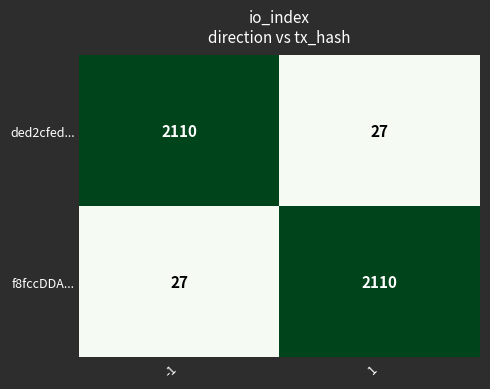

What is the difference between the maximum and minimum values in the ded2cfed... series?

2083